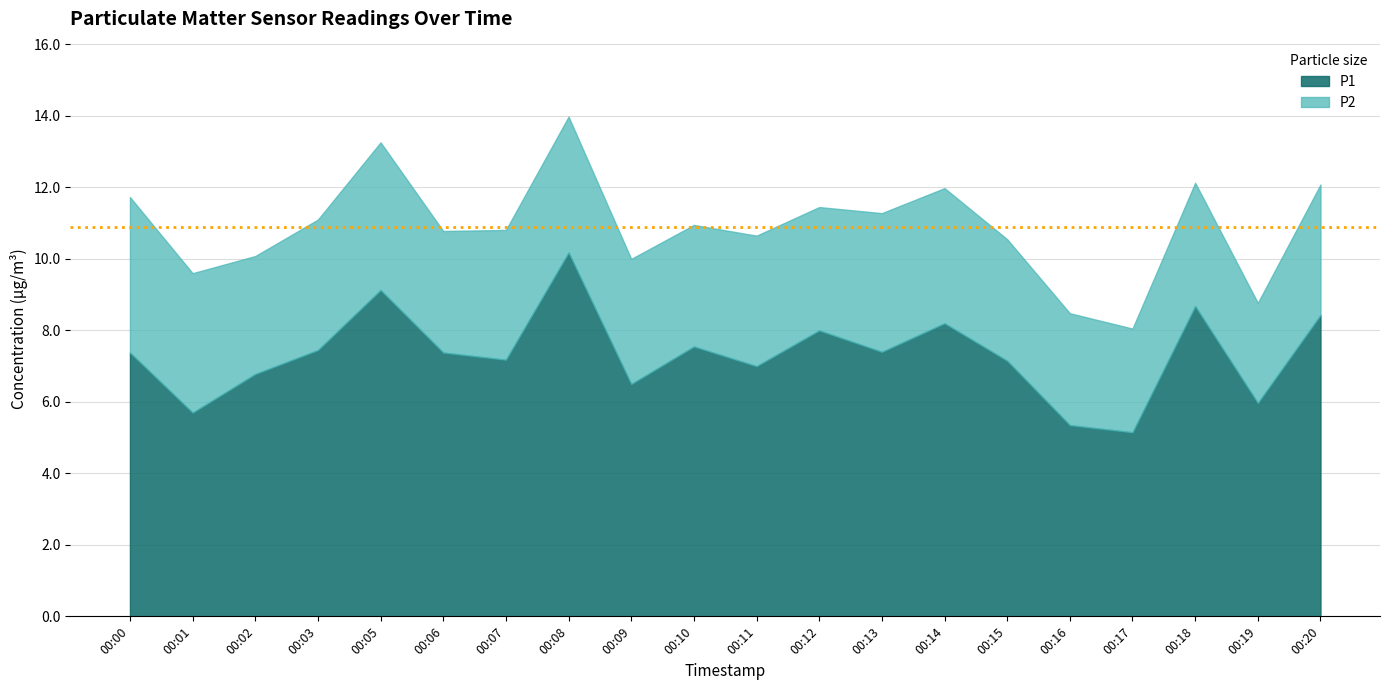

At 00:10, list the series in order from largest to smallest.

P1, P2